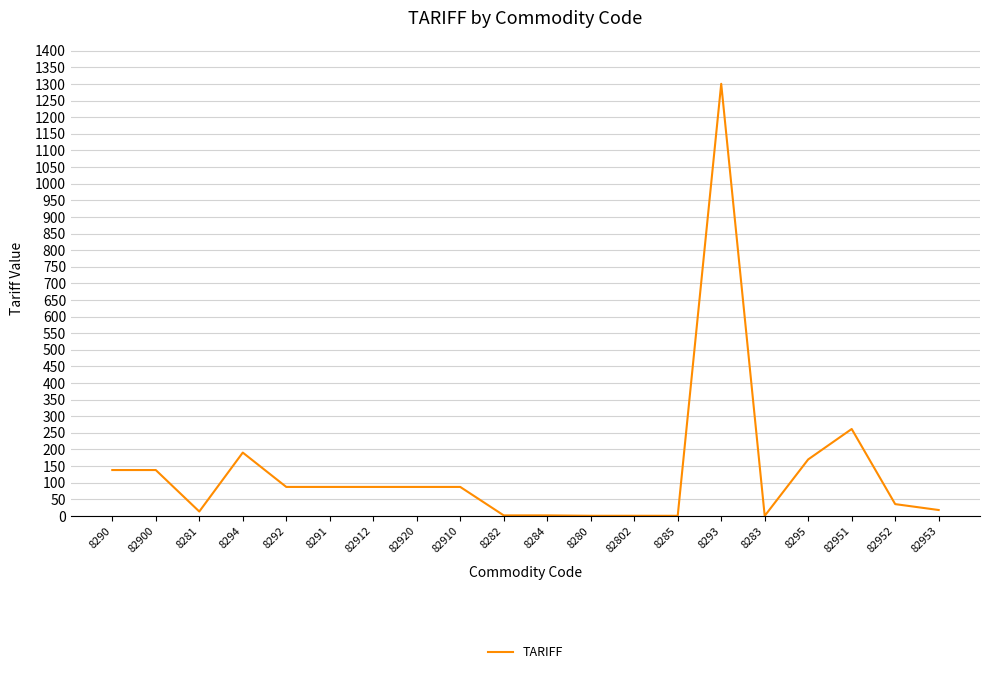

How many lines are shown in the chart?

1